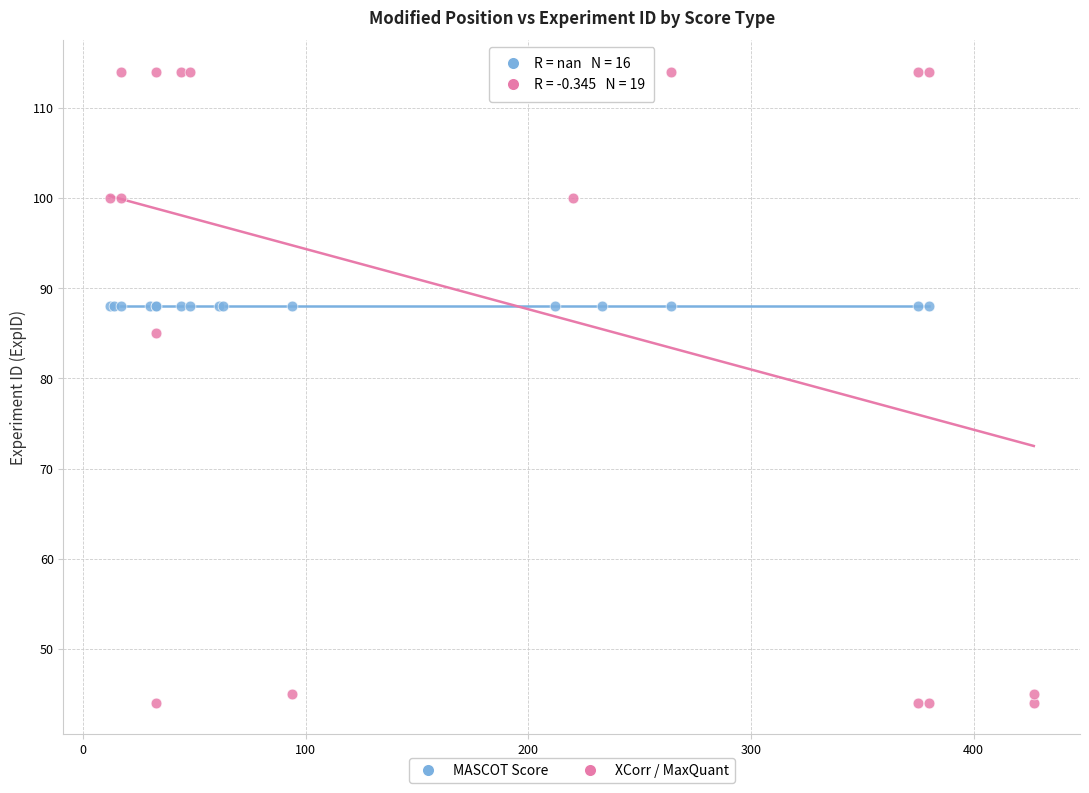

Which series reaches the maximum Y coordinate?

XCorr / MaxQuant